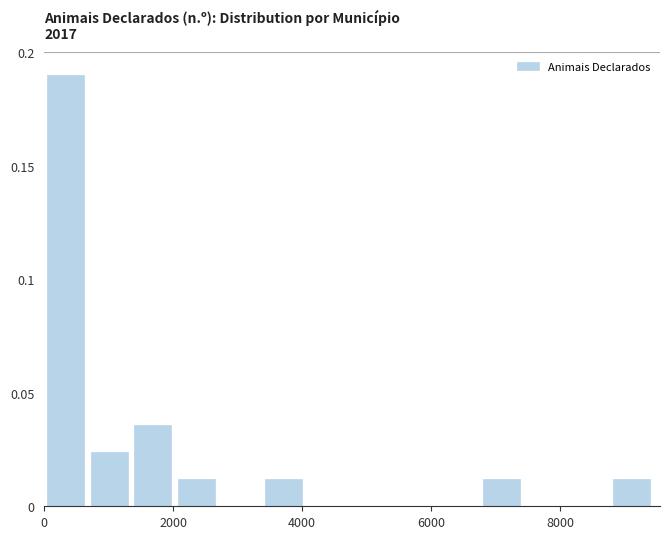

Around what value on the x-axis is the tallest bar? Give the approximate position of its centre, as read against the axis.

400